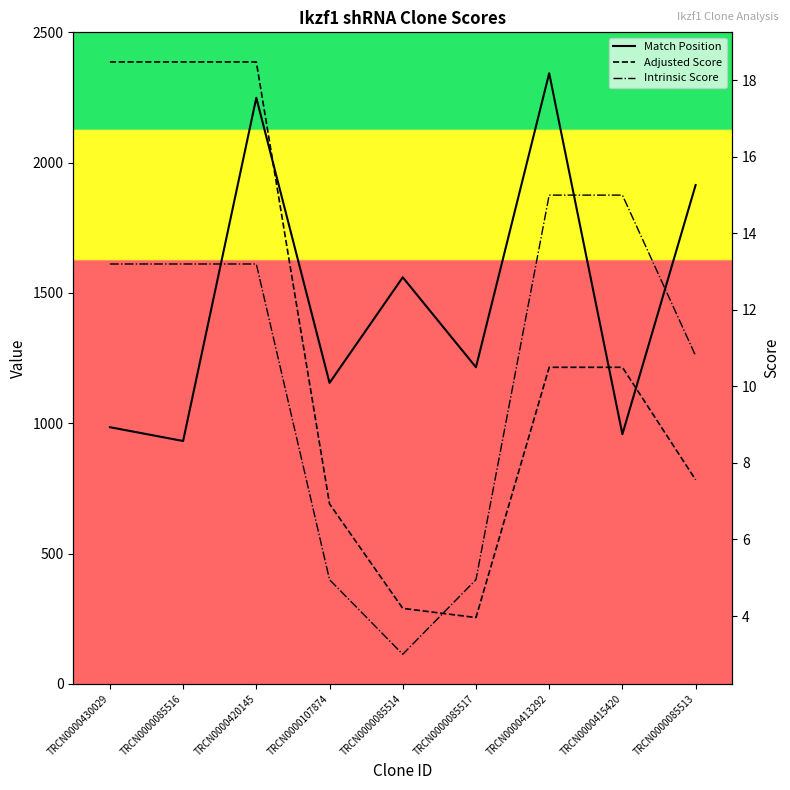

True or false: Match Position and Intrinsic Score cross at least once.

False